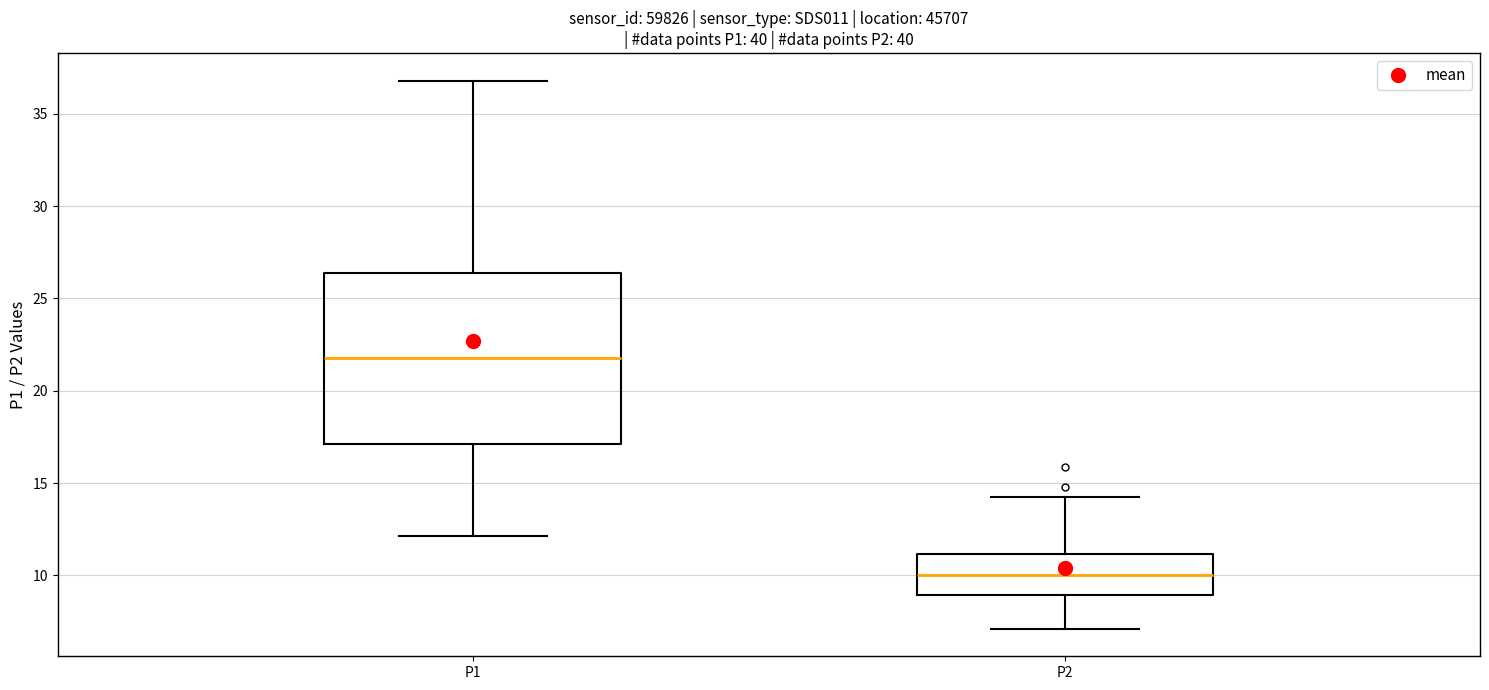

Reading left to right, transcribe this box plot: for each box, give where its median line is, the range the box spans, and where its two whiskers end, as read against the y-axis. The values are not printed on the chart, so give them approximately, as read against the axis.

P1: median 22.0, box 17.0 to 26.5, whiskers 12.0 to 37.0
P2: median 10.0, box 9.0 to 11.0, whiskers 7.0 to 14.0